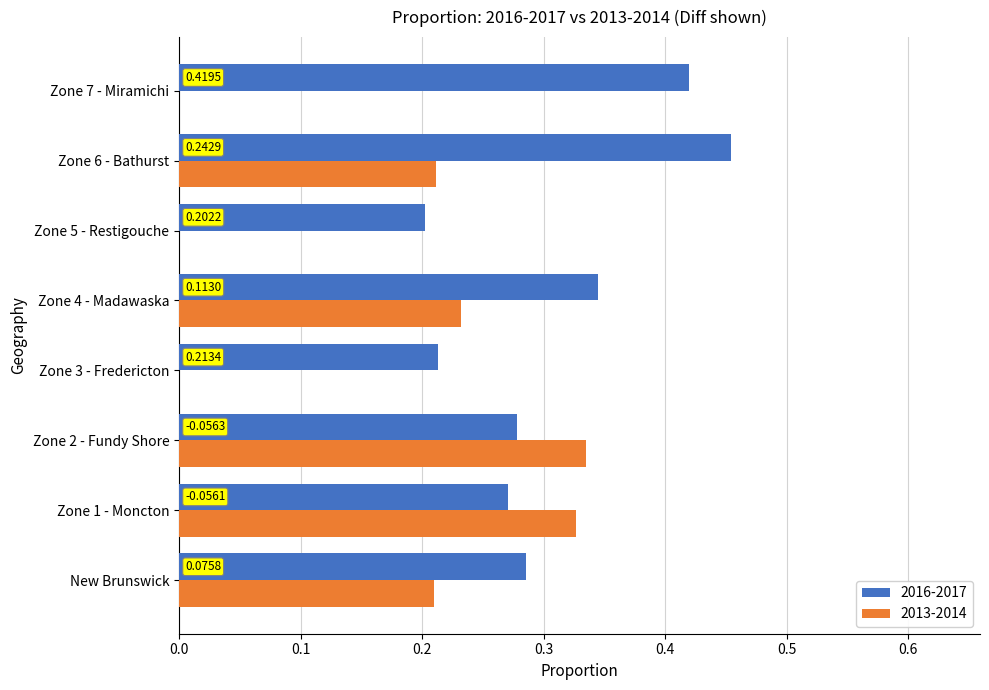

Which series has the largest total across all categories?

2016-2017